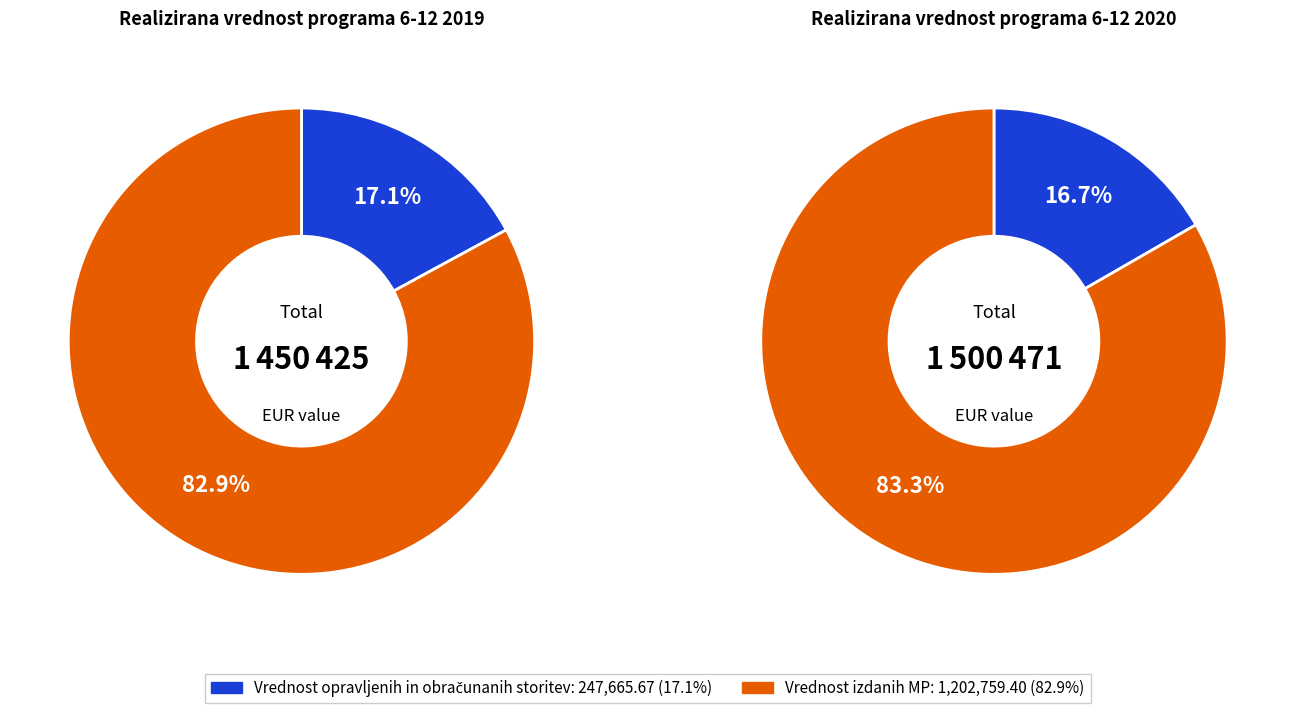

Is 6-12 2020 the majority of the pie?

Yes